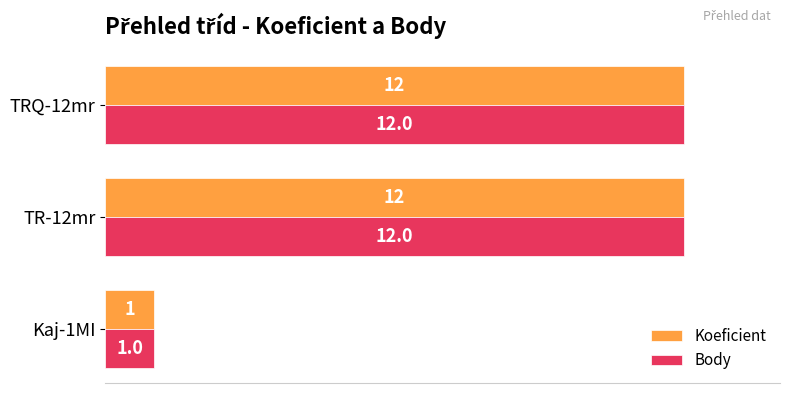

What is the total value across all series at TR-12mr?

24